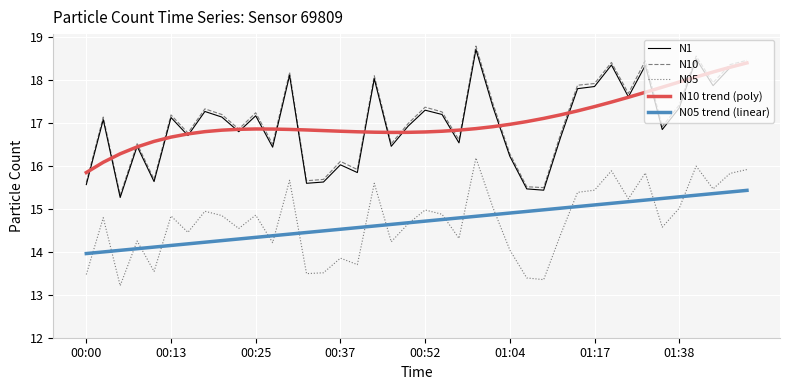

What is the highest value of the N10 trend (poly) series?

18.4